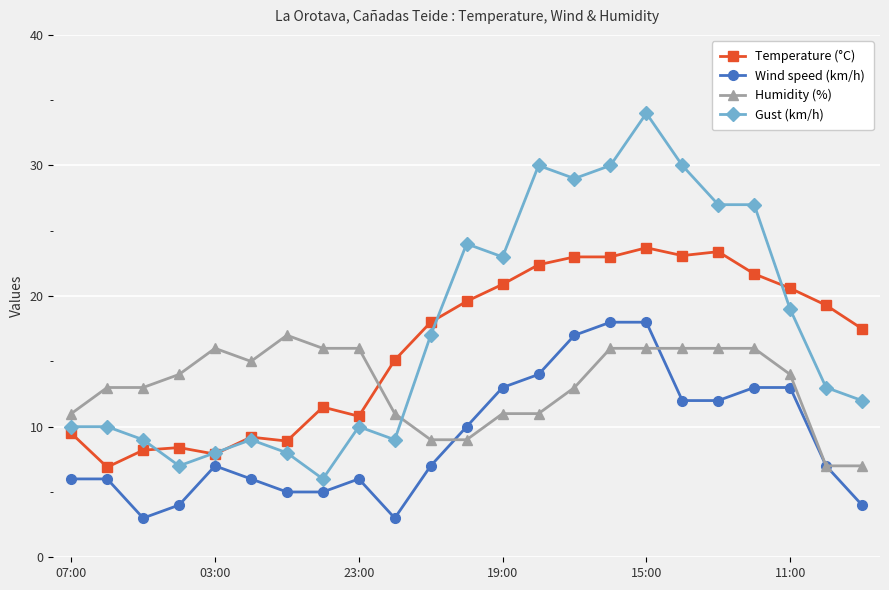

Which series has the widest spread of values?

Gust (km/h)